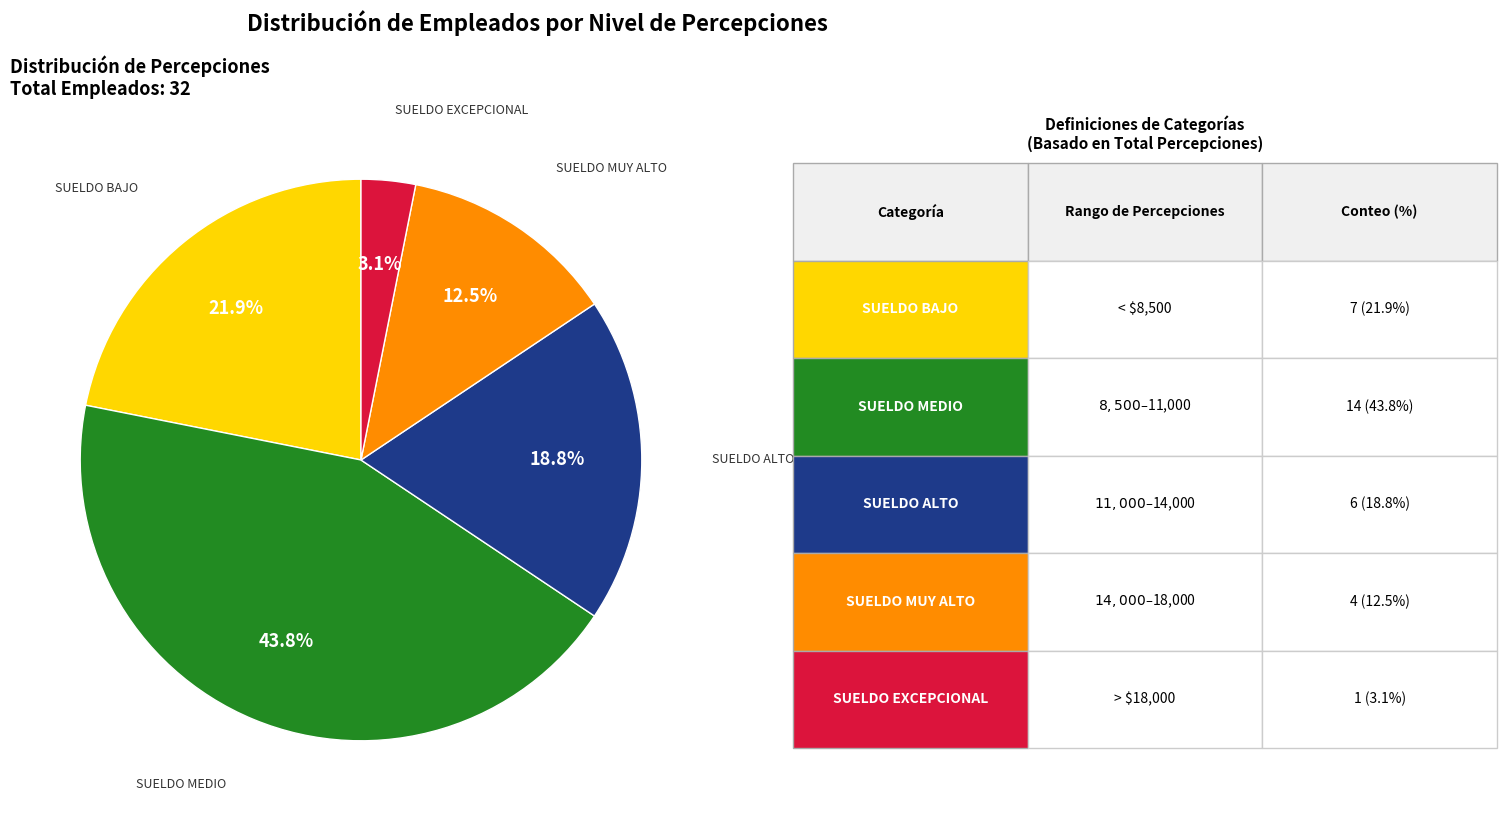

Is there any slice that represents more than half of the pie?

No